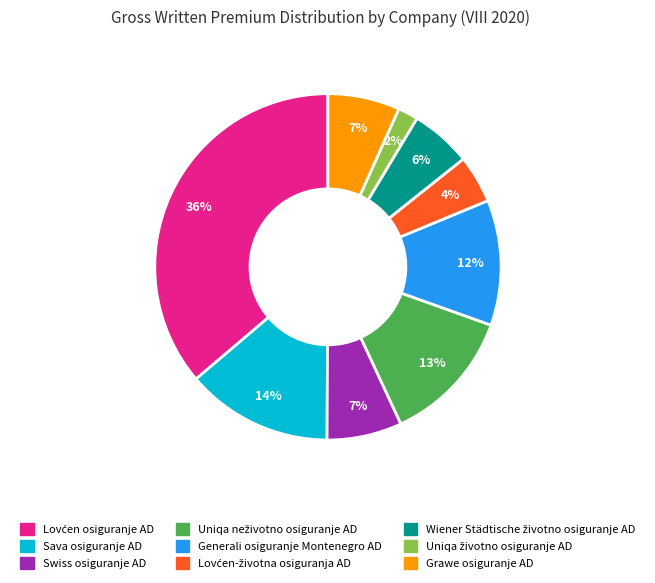

Is the sum of Grawe osiguranje AD and Generali osiguranje Montenegro AD greater than half?

No